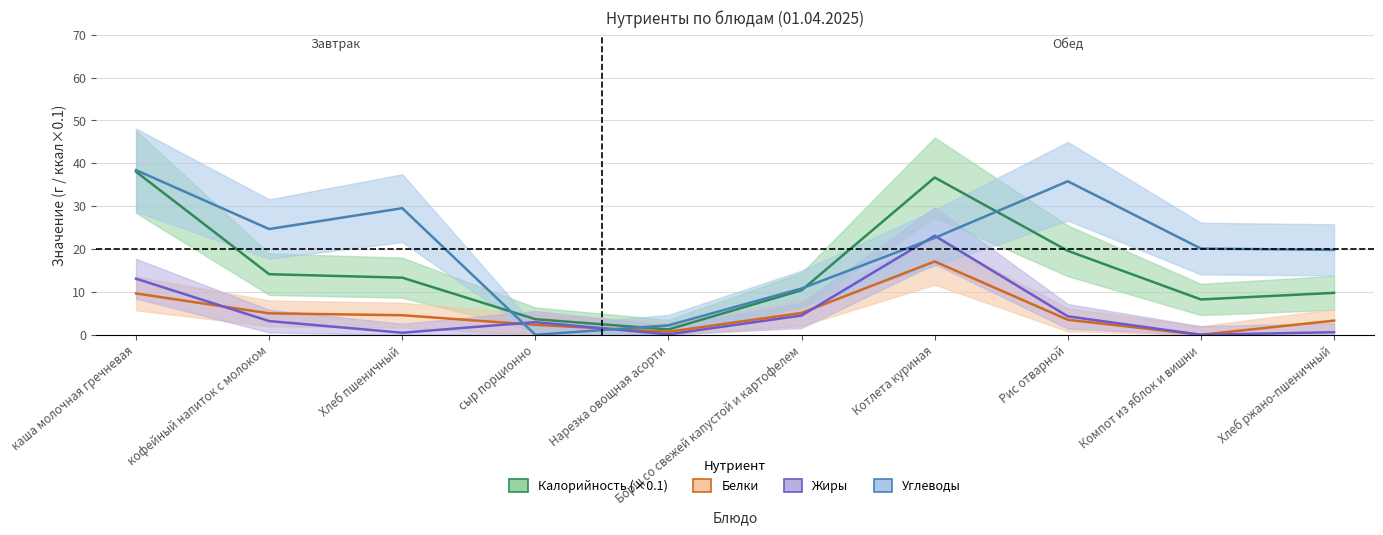

Where is the first local maximum for Жиры?

сыр порционно